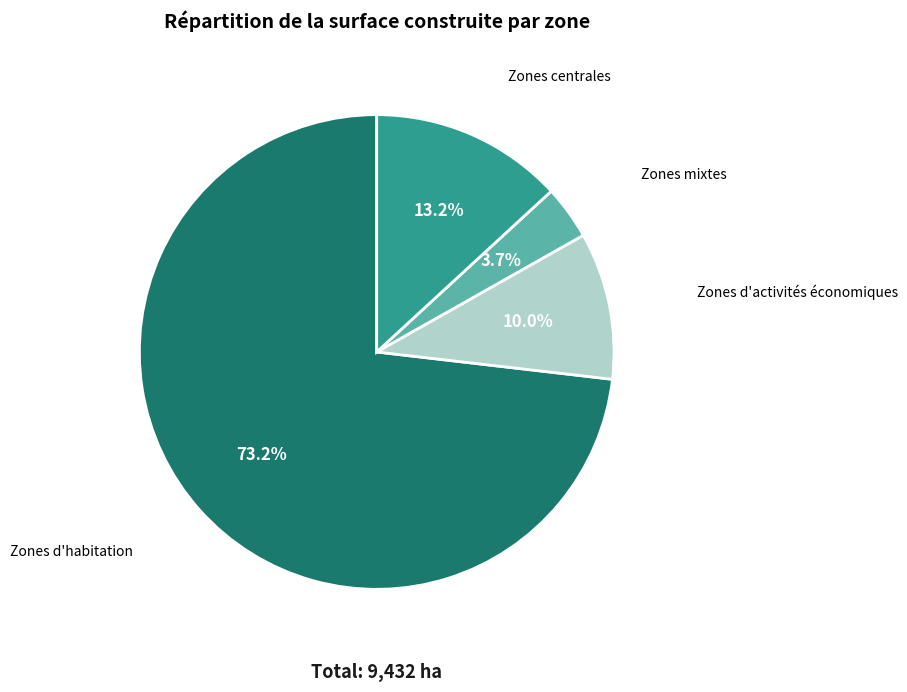

Between Zones d'activités économiques and Zones centrales, which is larger?

Zones centrales